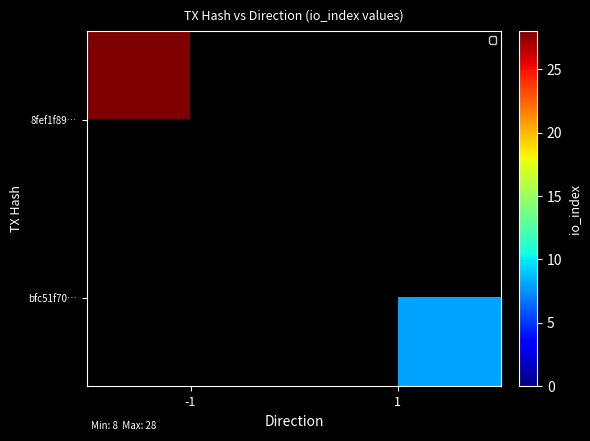

At how many categories does at least one series exceed 27?

1